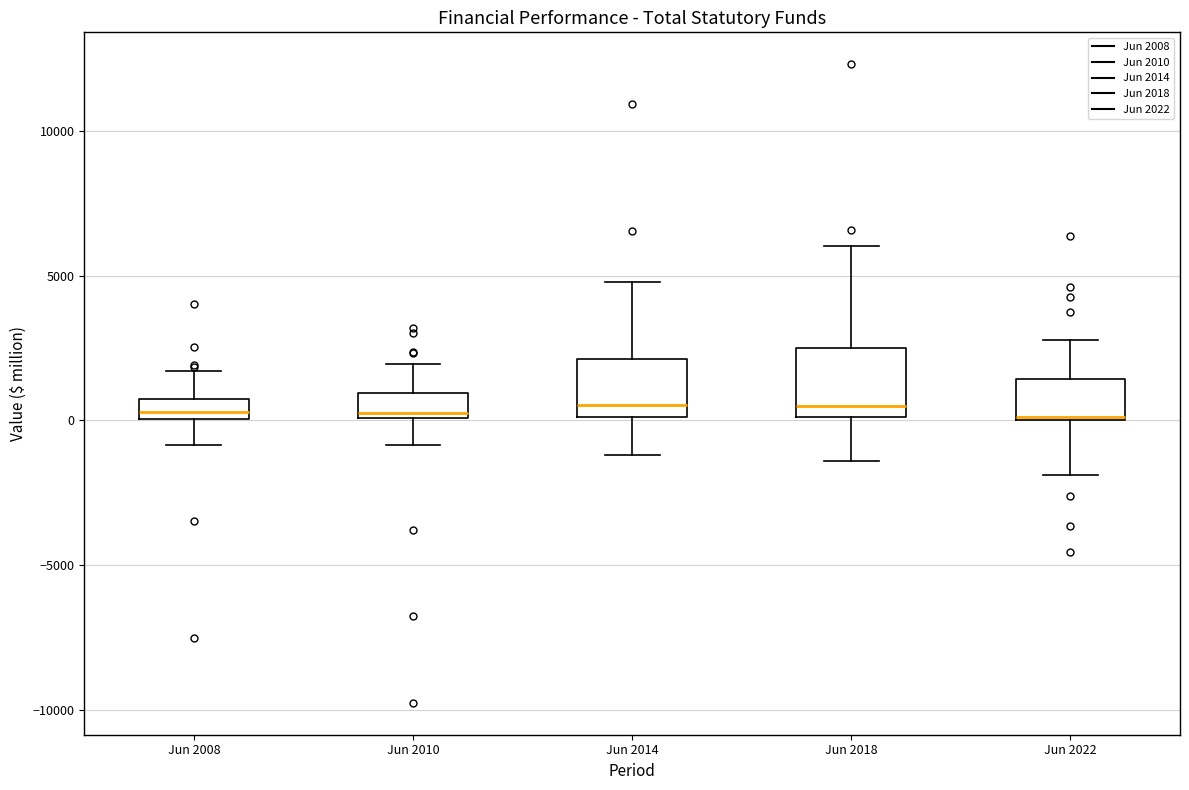

Where is the lower edge of the box for Jun 2014 on the y-axis? The values are not printed on the chart, so give them approximately, as read against the axis.

0